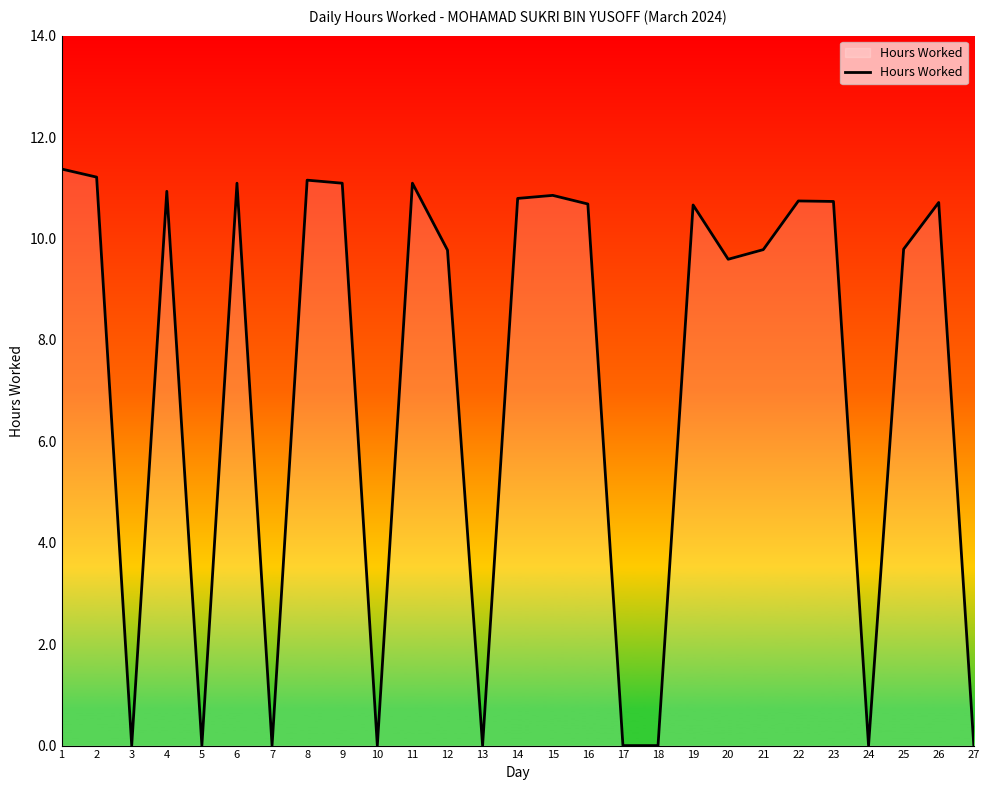

How many categories are shown in the chart?

27